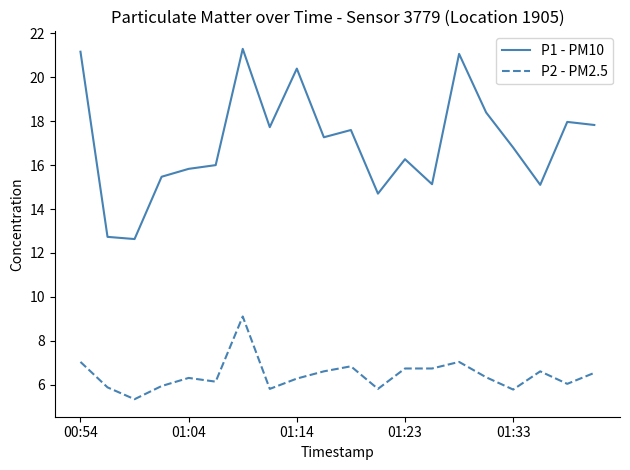

What is the highest value of the P2 - PM2.5 series?

9.1